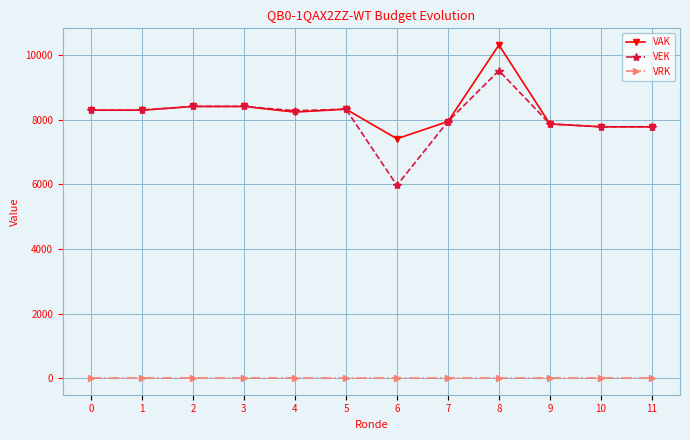

Does the chart display data point markers on the line(s)?

Yes